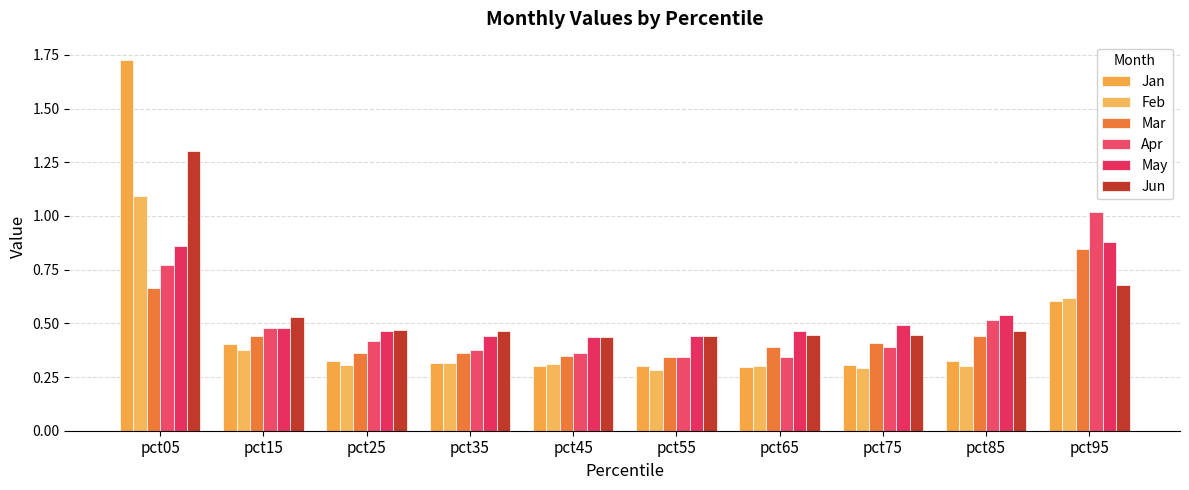

What is the approximate value of Apr at pct25?

0.4